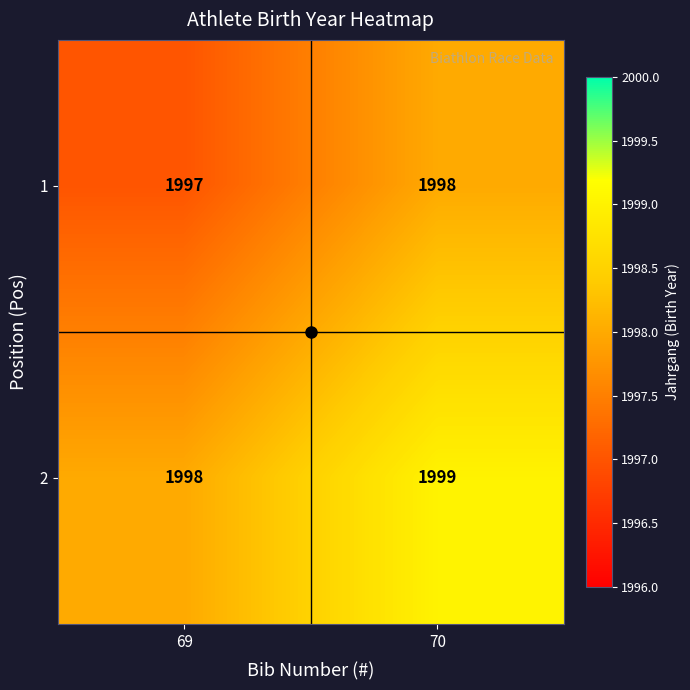

At which label does 2 reach its minimum?

69